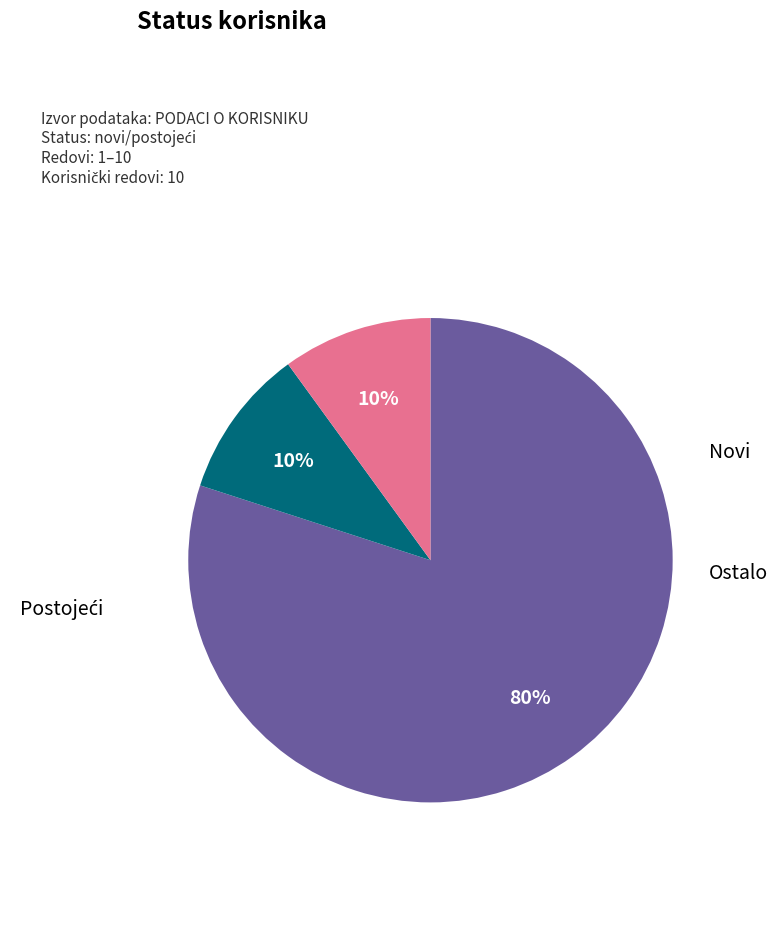

Count the number of slices in the pie.

3